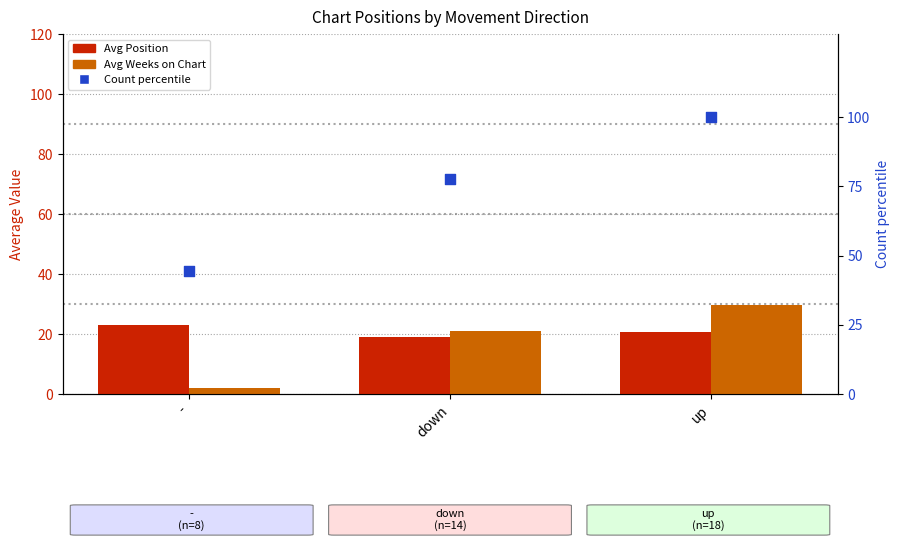

Which series contains the highest Y value?

Count percentile